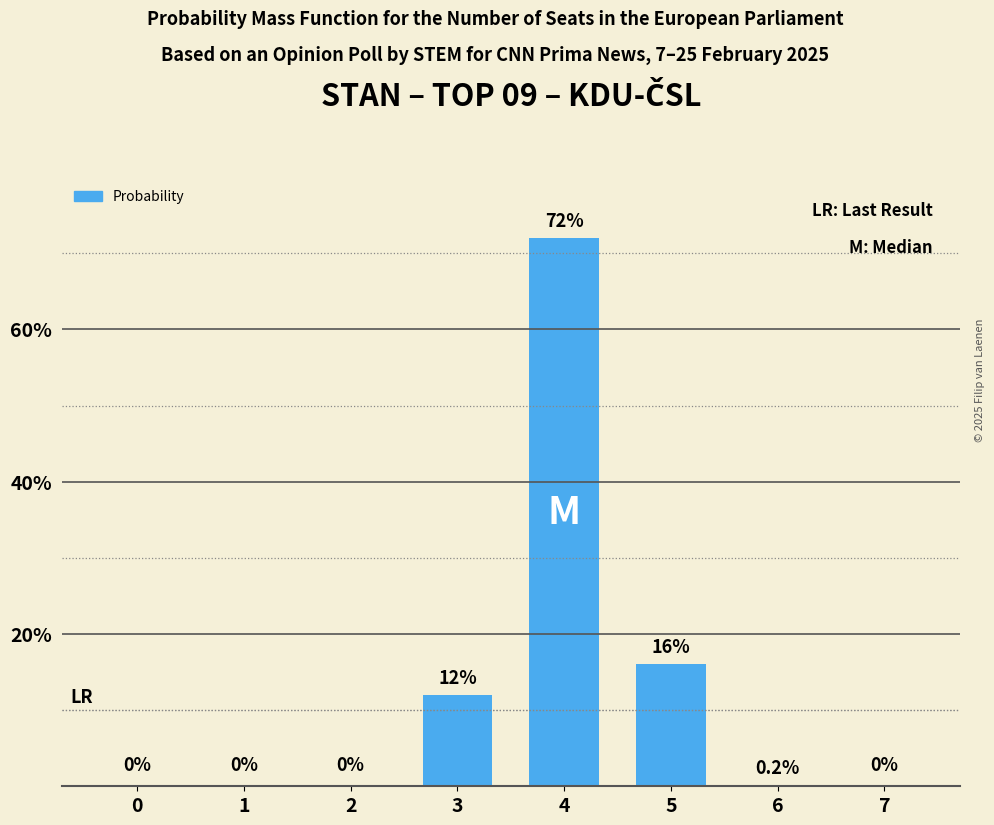

Between 2 and 3, which is larger?

3